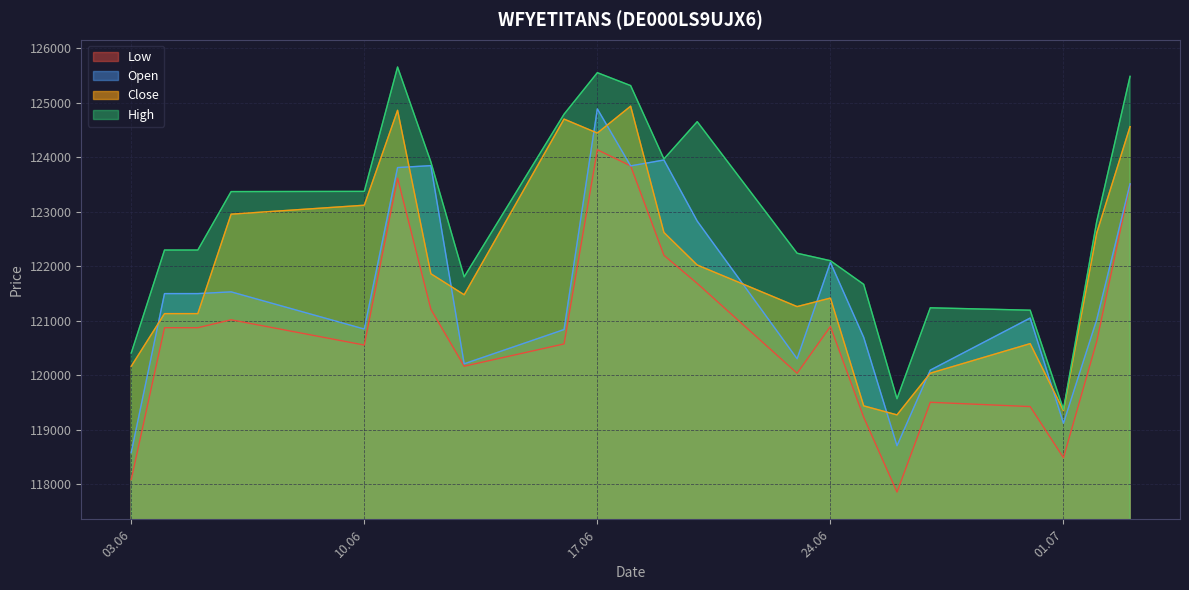

The value of High at 12.06.2025 is 123912. True or false?

True